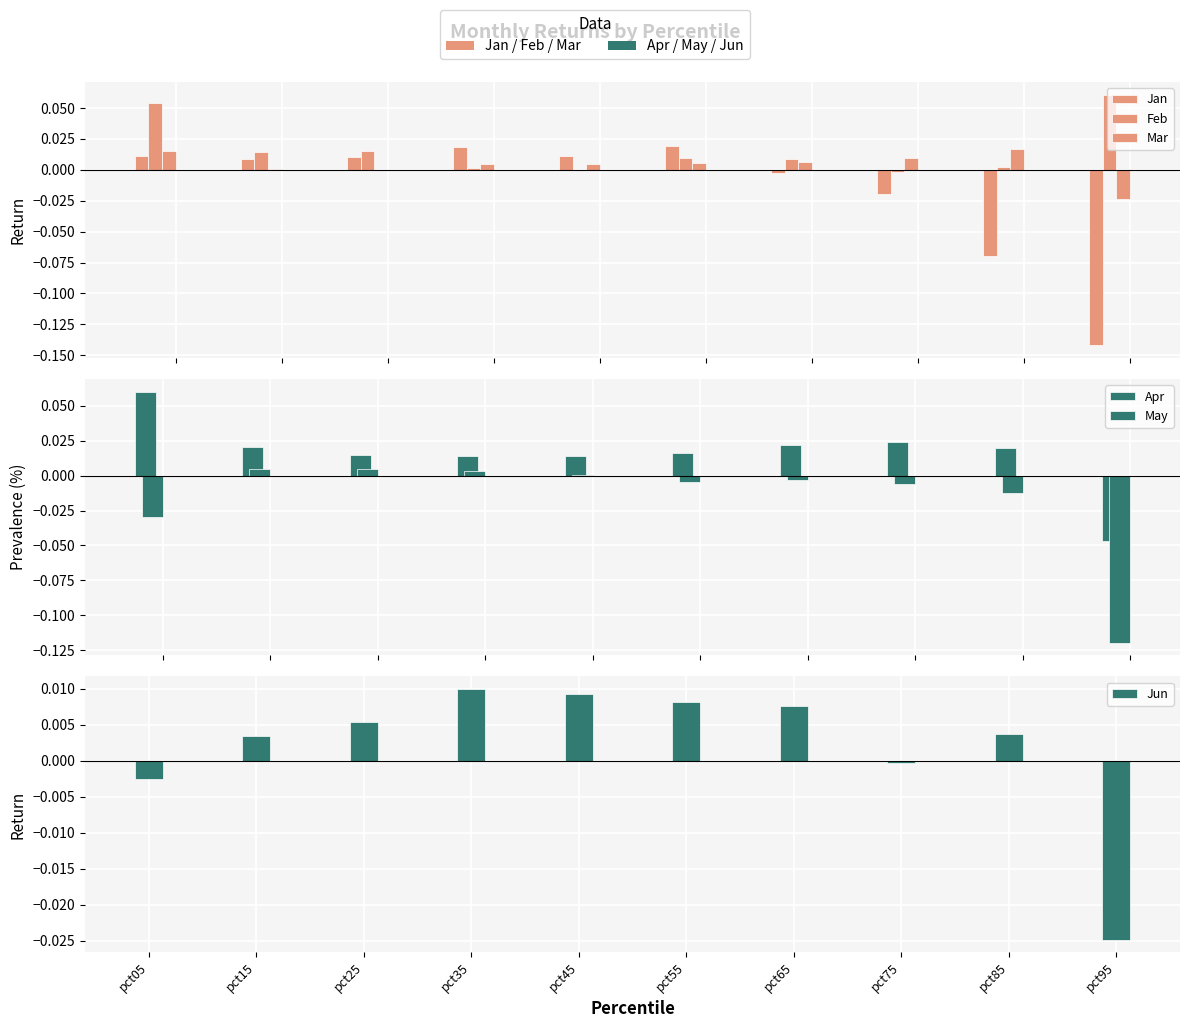

How many categories are shown in the chart?

10